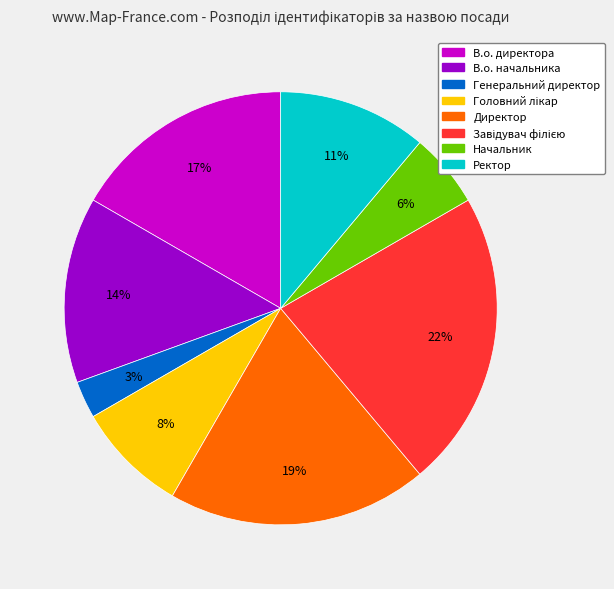

Which has a higher value, В.о. директора or Генеральний директор?

В.о. директора